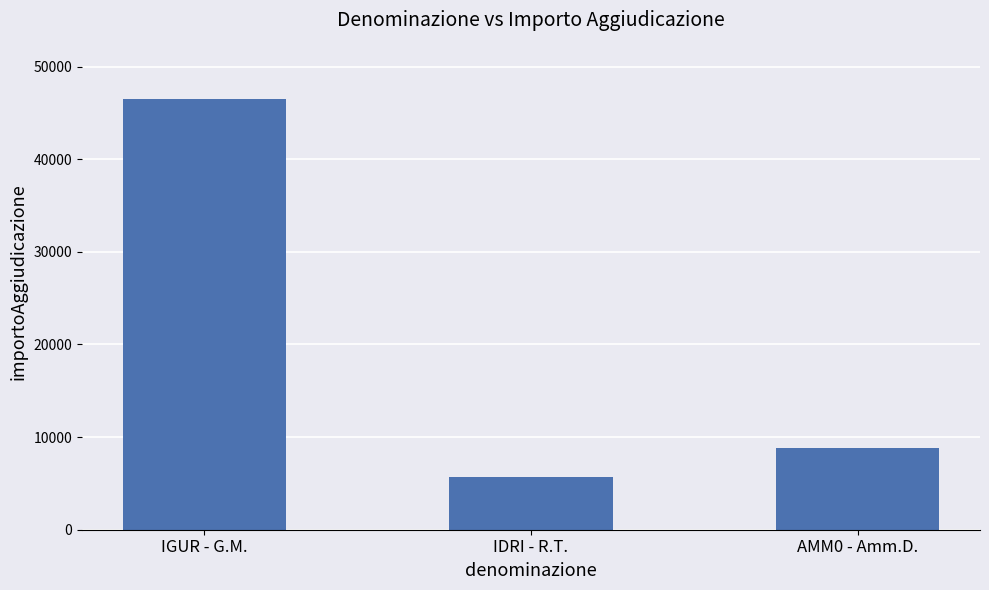

What is the minimum value shown in the chart?

5651